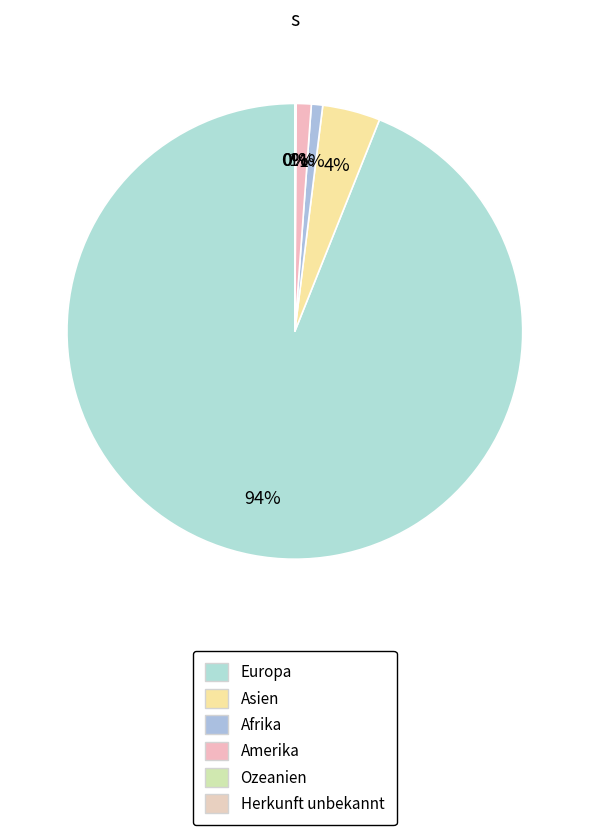

Does any single category account for the majority?

Yes